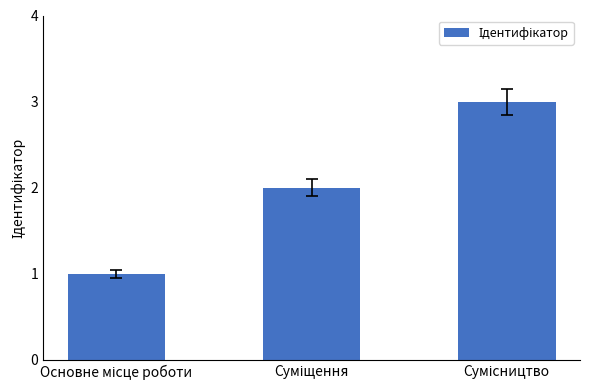

What is the smallest value displayed?

1